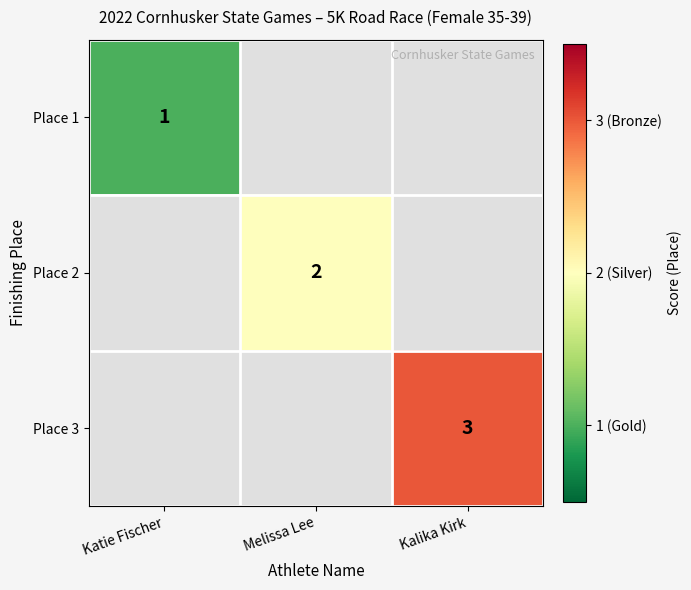

True or false: Place 1 has a value of 1 at Katie Fischer.

True